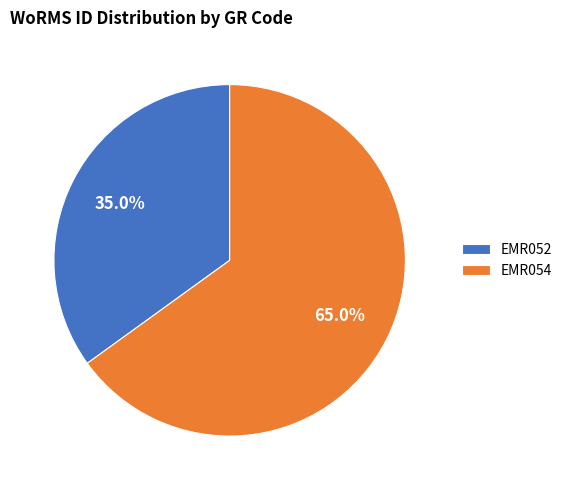

Is there a majority slice in this chart?

Yes